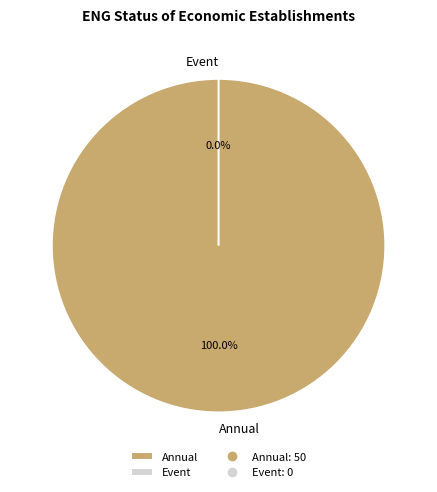

Is Annual the majority of the pie?

Yes